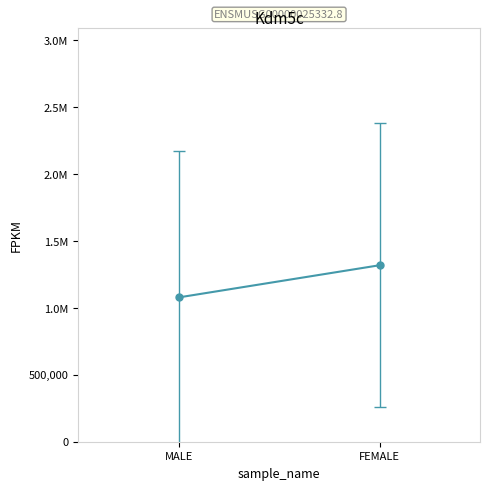

The chart shows a value of 583816.6 at 2018-02-14. True or false?

False